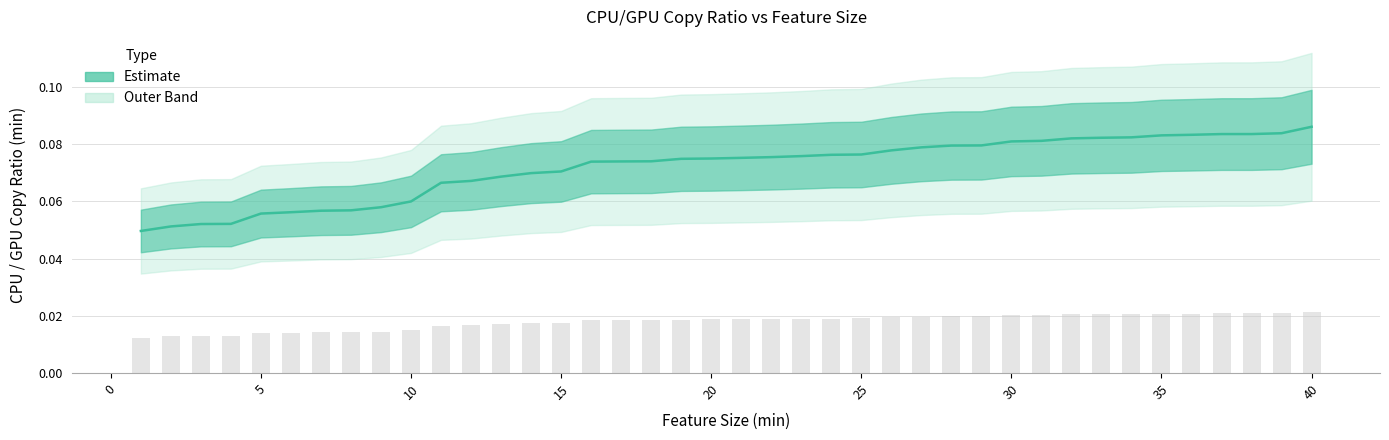

What is the average value?

0.1